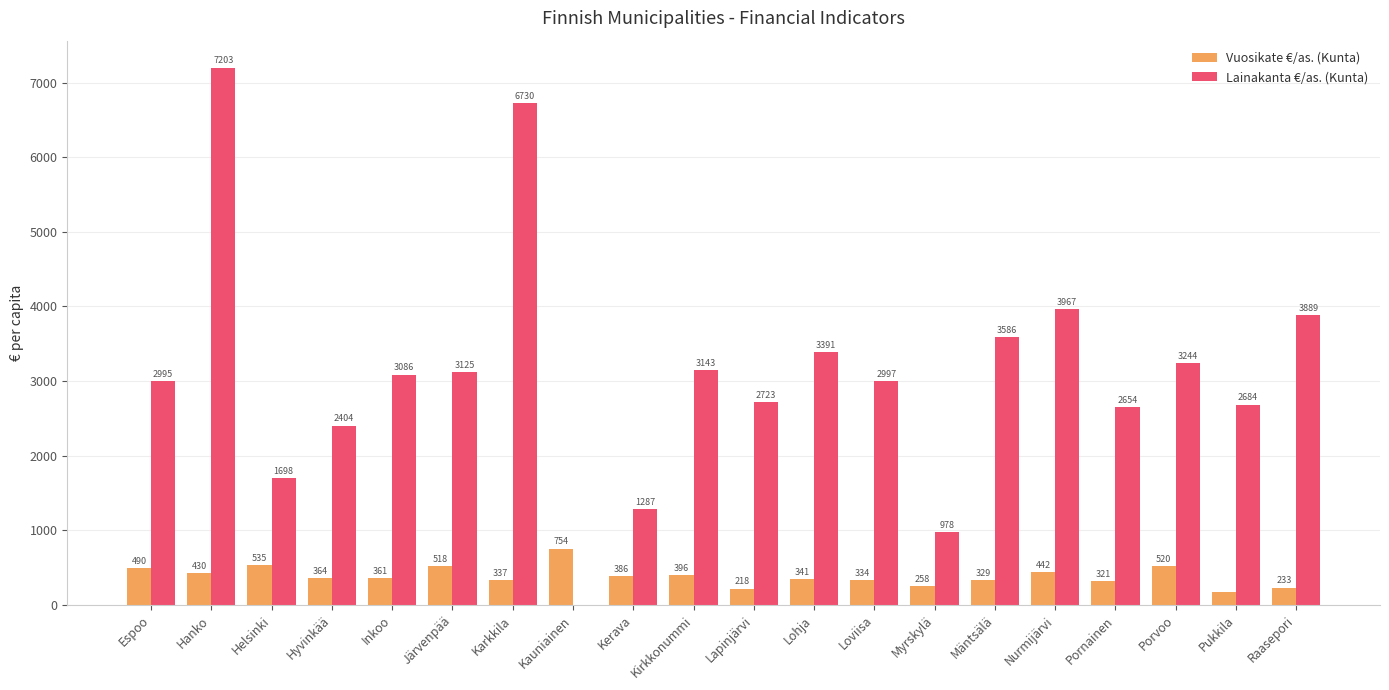

What is the spread (max minus min) of values at Raasepori?

3655.7